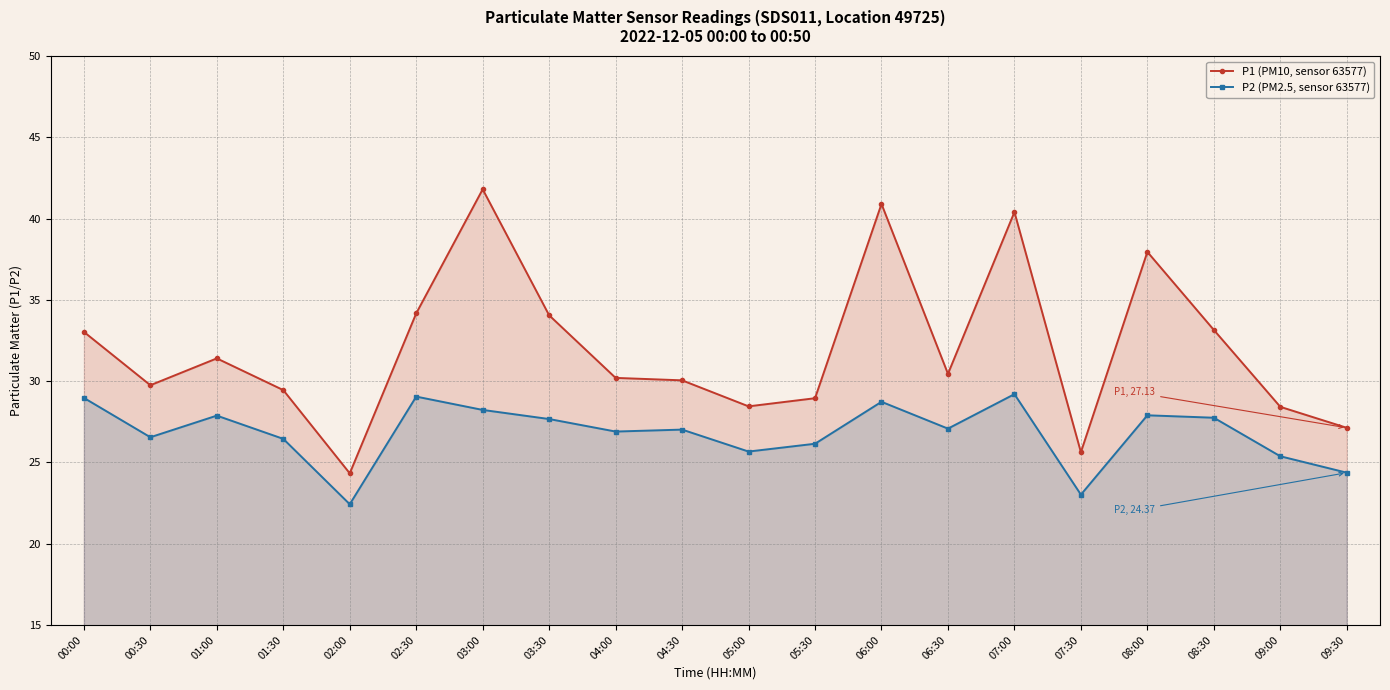

Reading left to right, what are all the values shown in this chart?

P1 (PM10, sensor 63577): 33.0	29.8	31.4	29.4	24.3	34.2	41.8	34.0	30.2	30.1	28.4	28.9	40.9	30.4	40.4	25.6	38.0	33.1	28.4	27.1
P2 (PM2.5, sensor 63577): 29.0	26.6	27.9	26.4	22.4	29.1	28.2	27.7	26.9	27.0	25.7	26.1	28.7	27.1	29.2	23.0	27.9	27.8	25.4	24.4